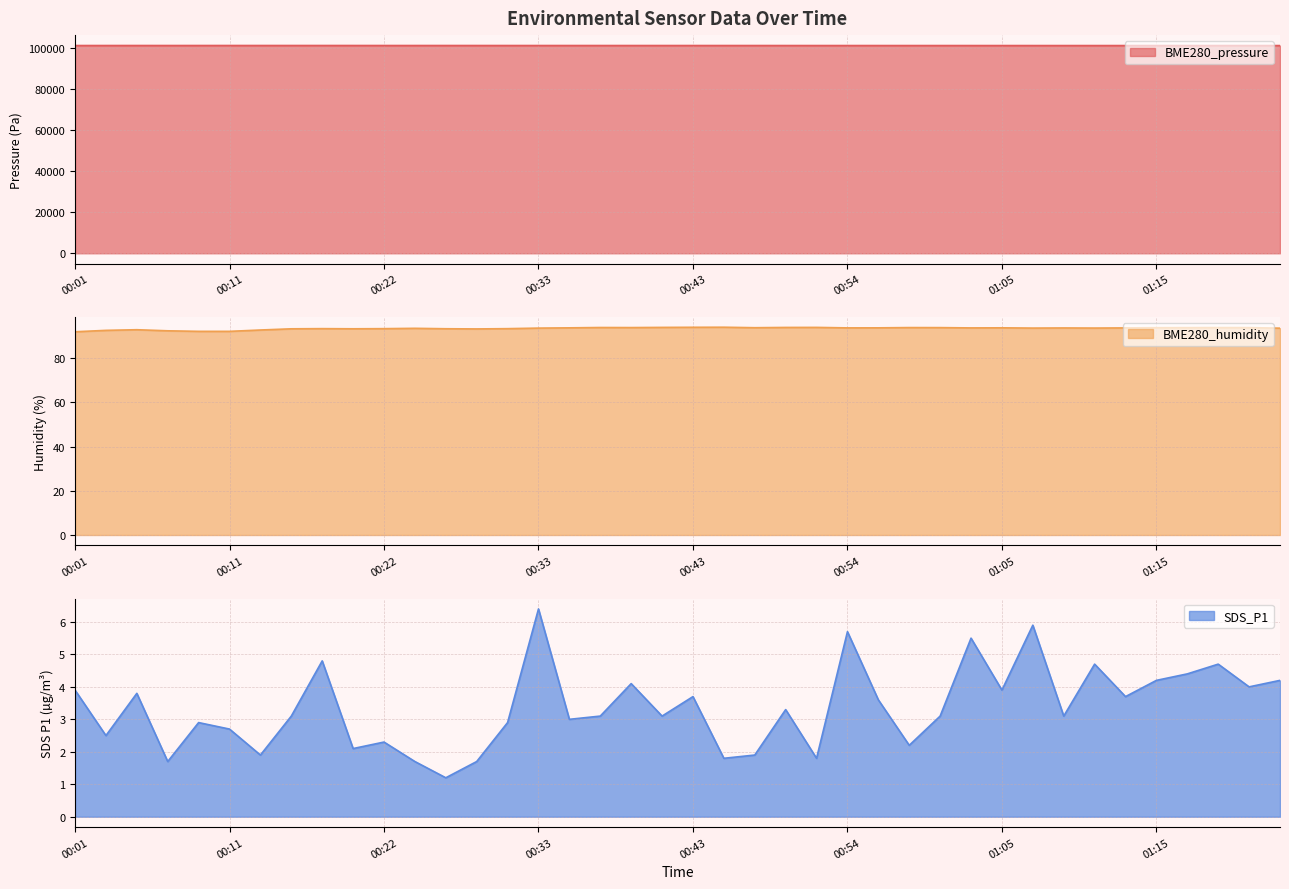

At which category is the sum across all series the highest?

00:18